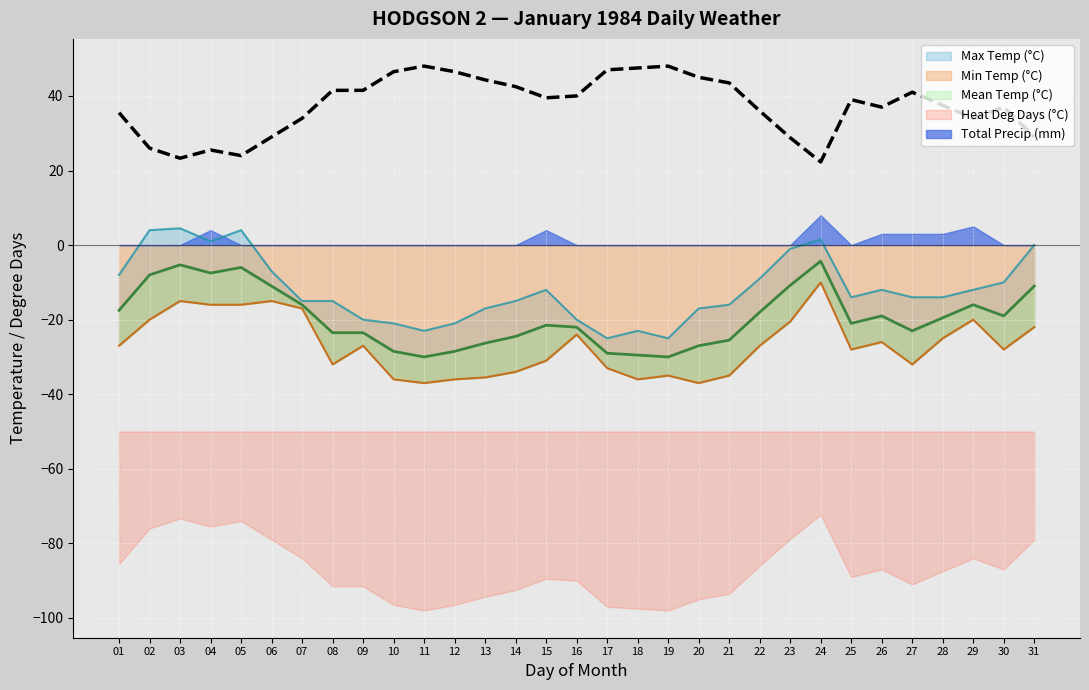

How many values are below 39?

15